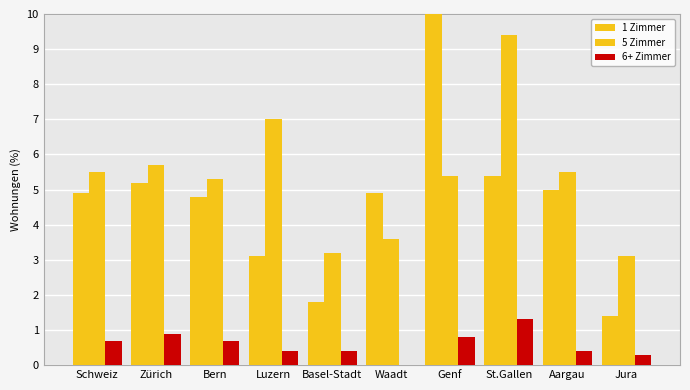

List the labels in order of 1 Zimmer value, smallest first.

Jura, Basel-Stadt, Luzern, Bern, Schweiz, Waadt, Aargau, Zürich, St.Gallen, Genf